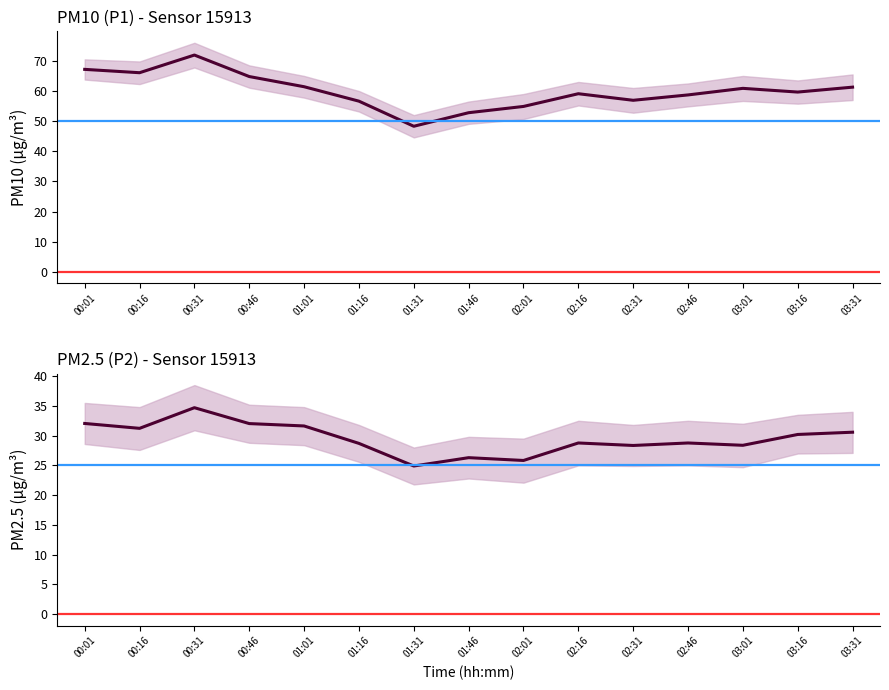

True or false: P1 and P2 intersect in this chart.

False